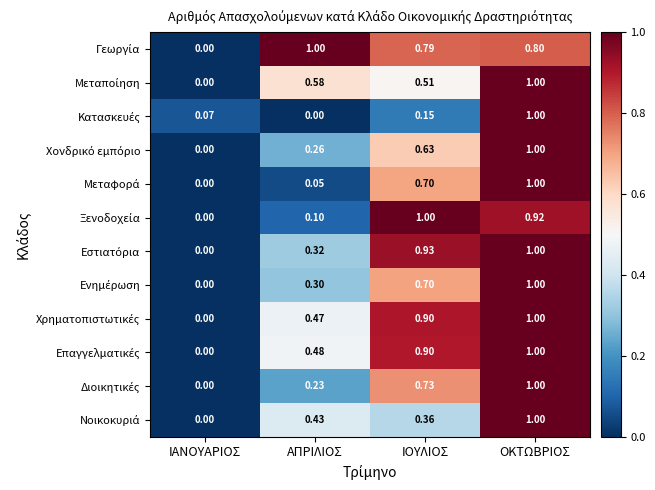

At which category is the sum across all series the highest?

ΟΚΤΩΒΡΙΟΣ